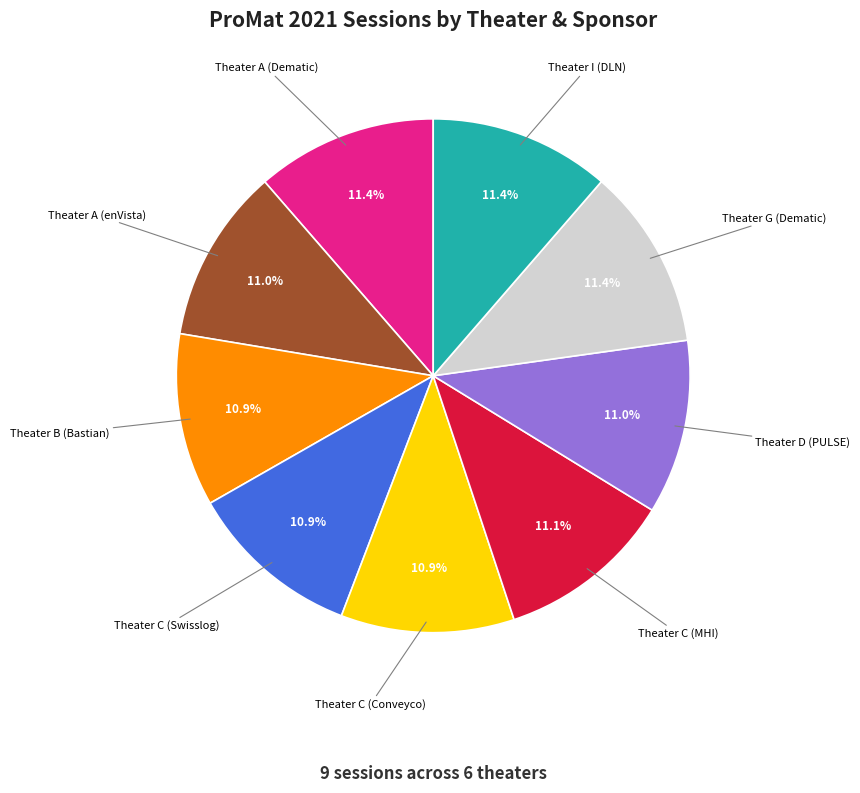

Count the number of slices in the pie.

9